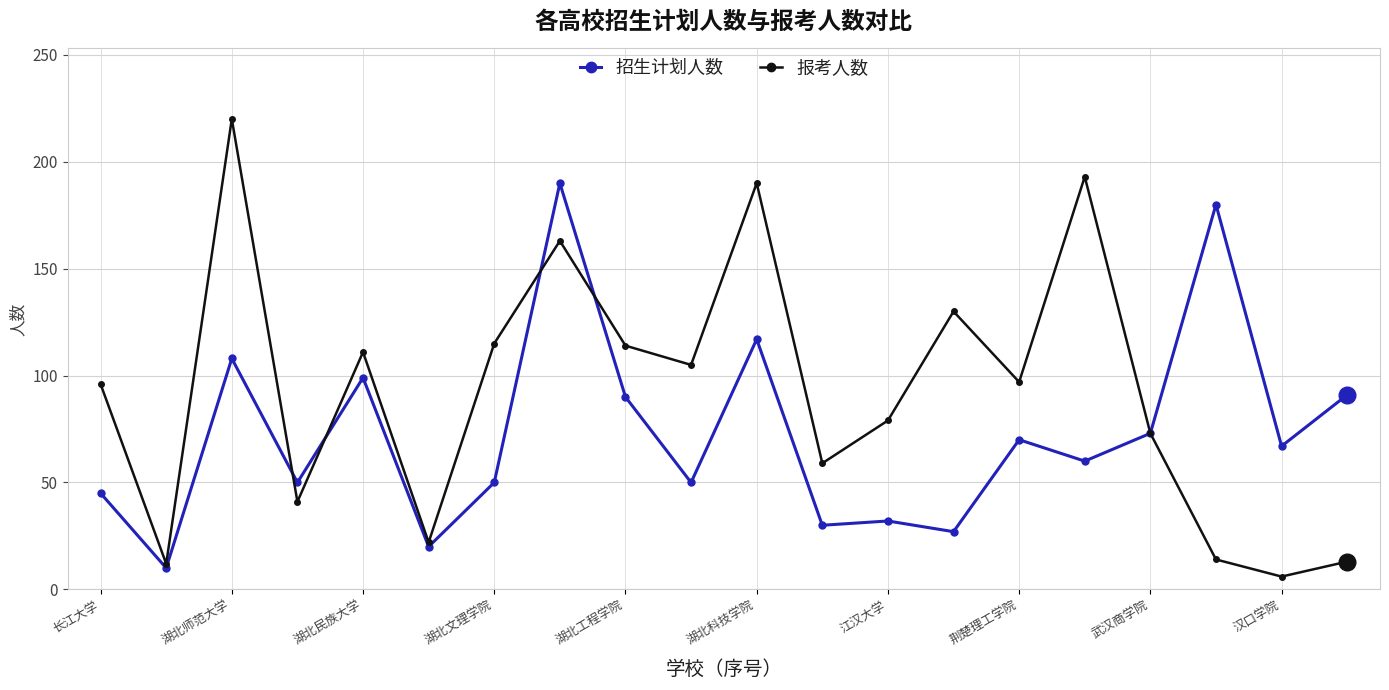

What is the minimum value for 报考人数?

6